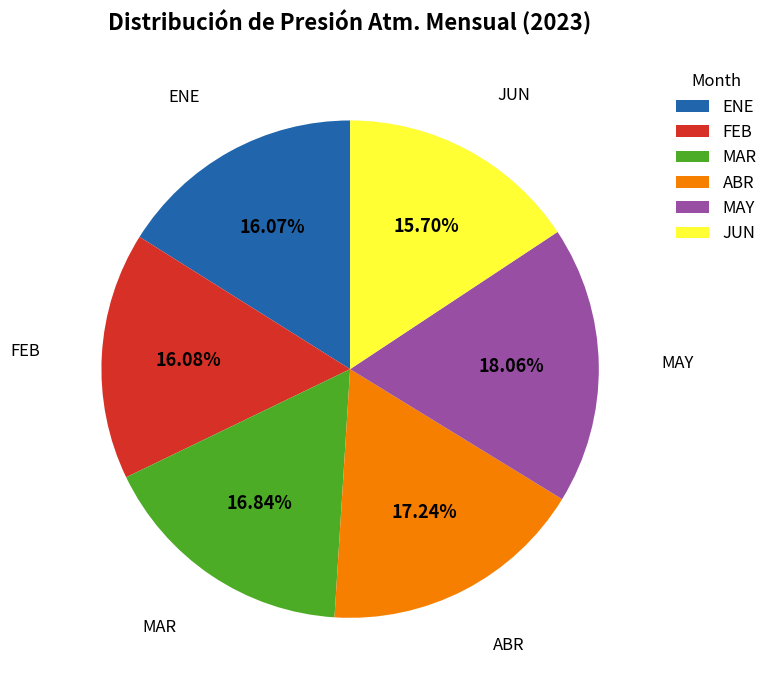

What is the ratio of the value at ABR to the value at ENE?

1.1